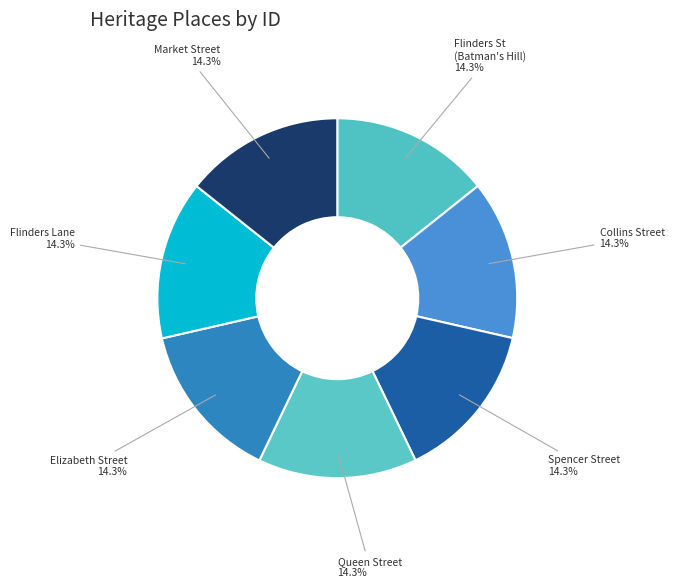

Combined, do Flinders Lane and Spencer Street account for over 50%?

No